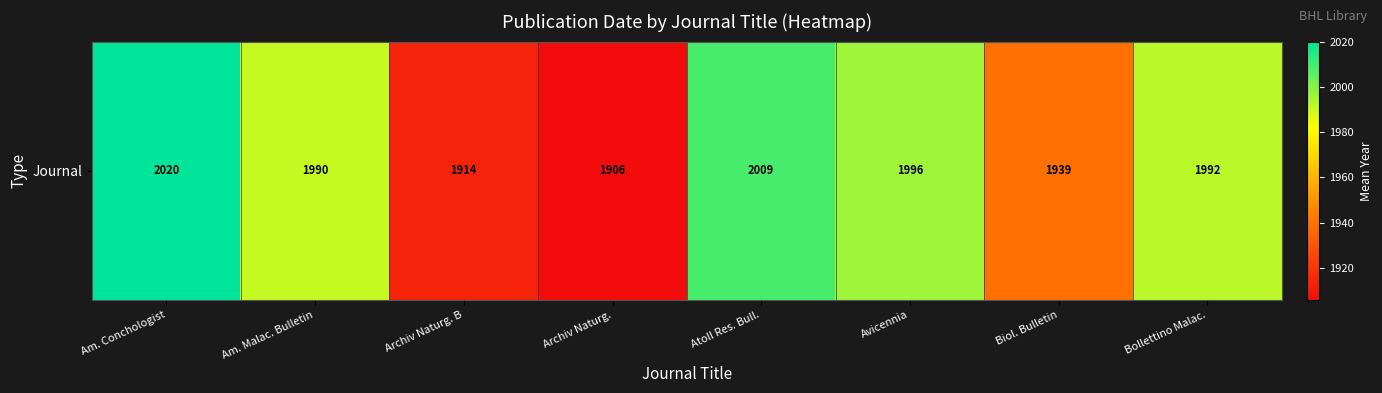

What is the difference between the second highest and second lowest values?

95.0